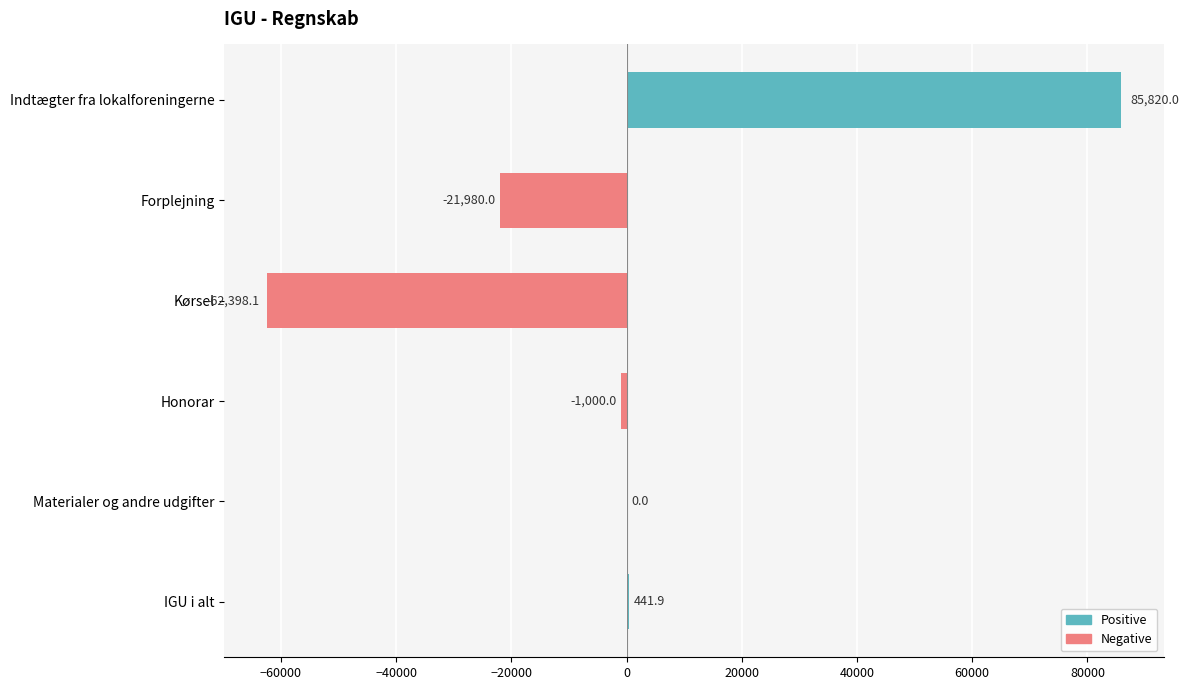

What is the average value?

147.3